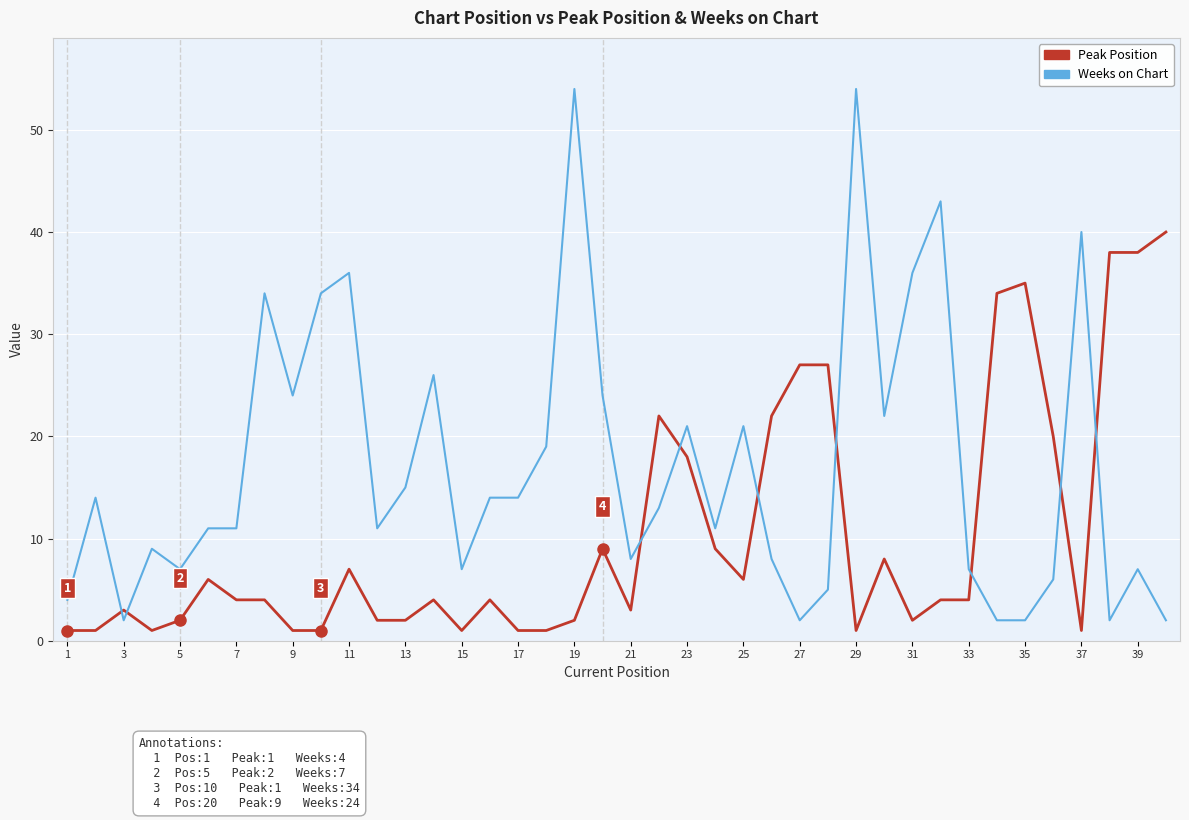

What is the average value of the Weeks on Chart series?

17